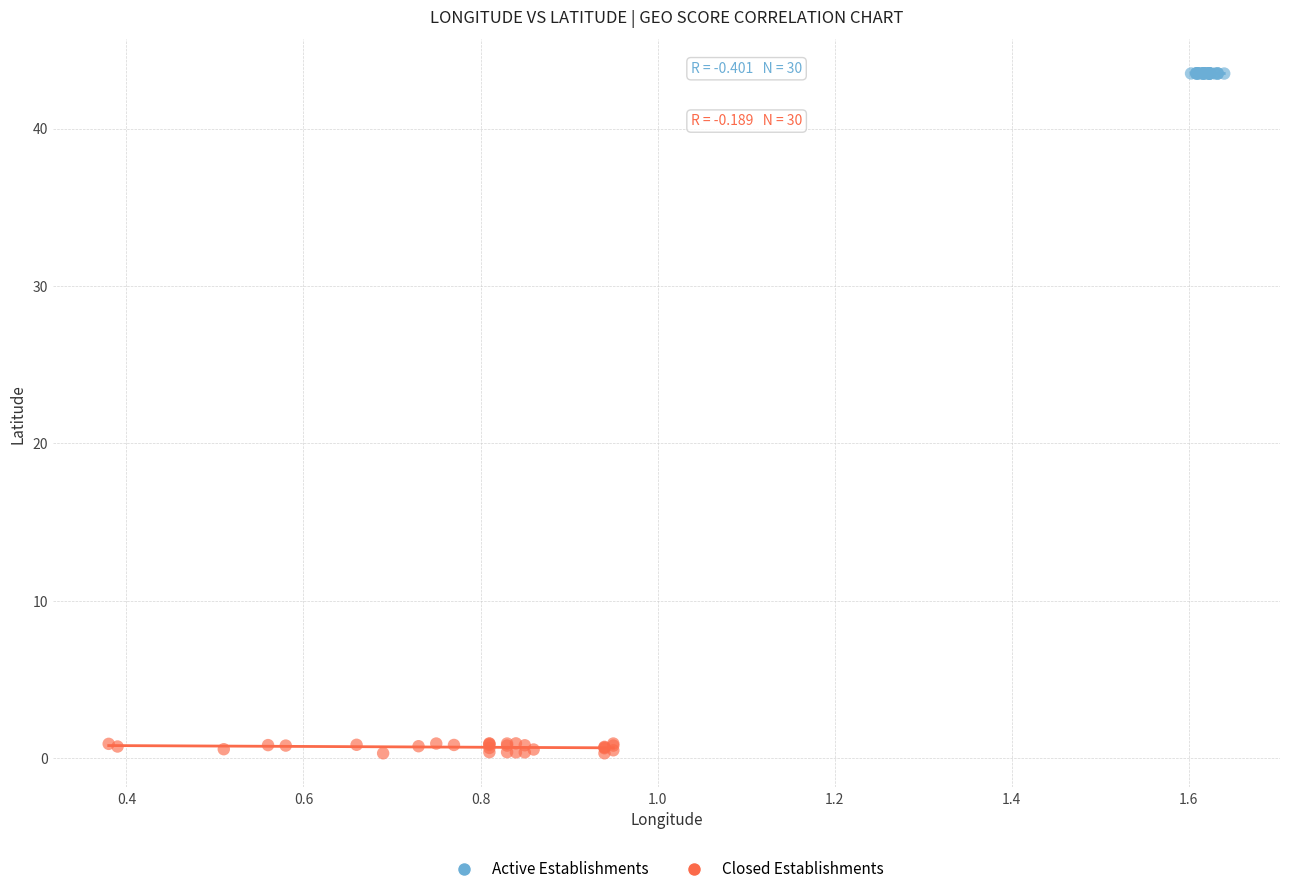

Which series reaches the maximum Y coordinate?

Active Establishments